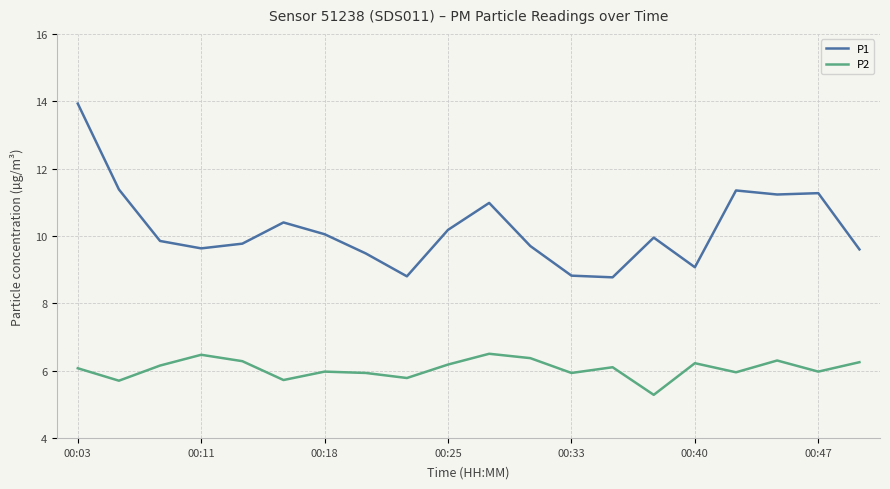

What is the difference between the maximum and minimum values in the P2 series?

1.2